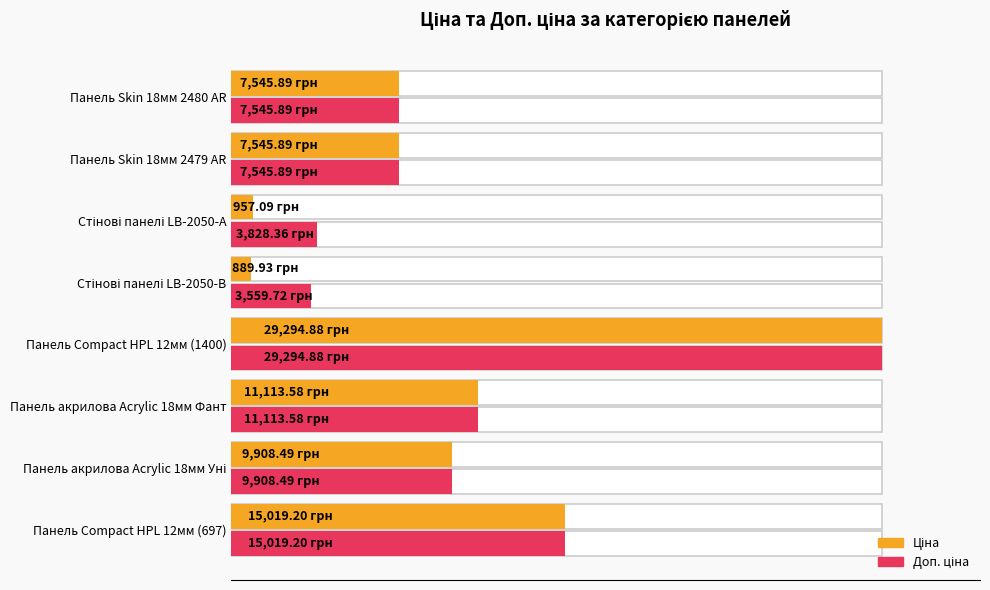

Reading left to right, what are all the values shown in this chart?

Ціна: 15019.2	9908.5	11113.6	29294.9	889.9	957.1	7545.9	7545.9
Доп. ціна: 15019.2	9908.5	11113.6	29294.9	3559.7	3828.4	7545.9	7545.9